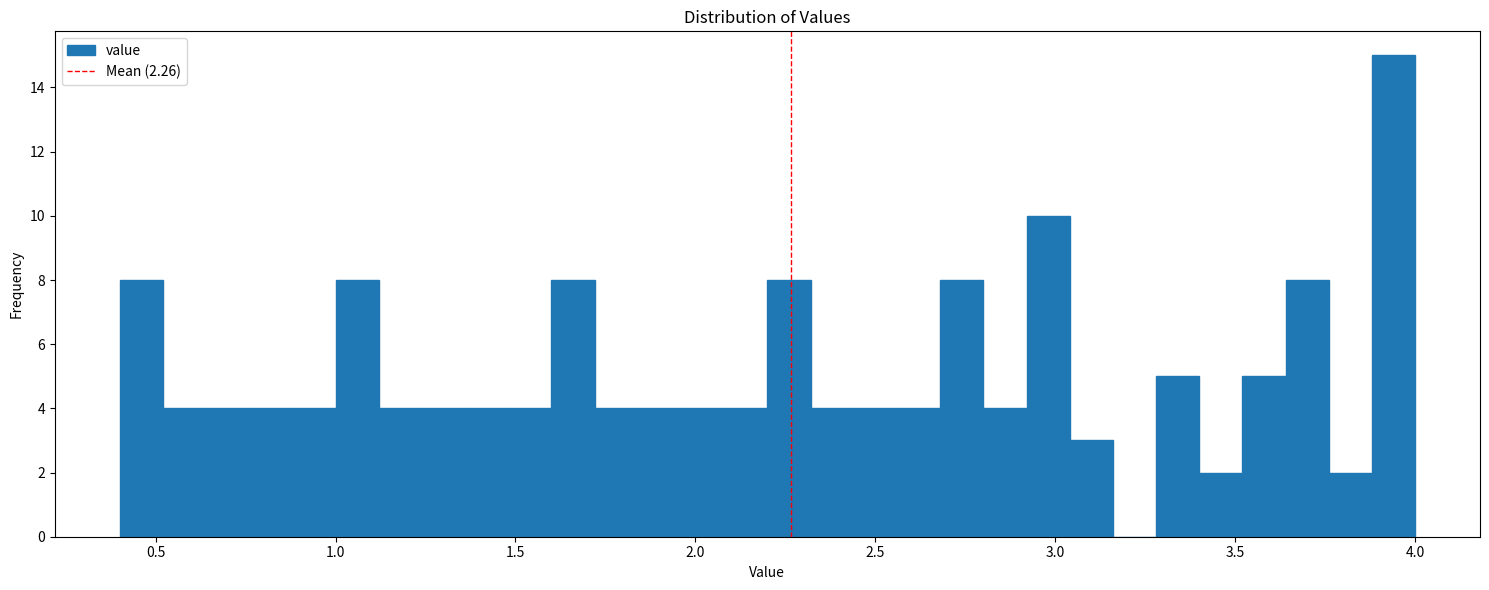

Read against the x-axis, roughly where is the centre of the tallest bar?

3.95